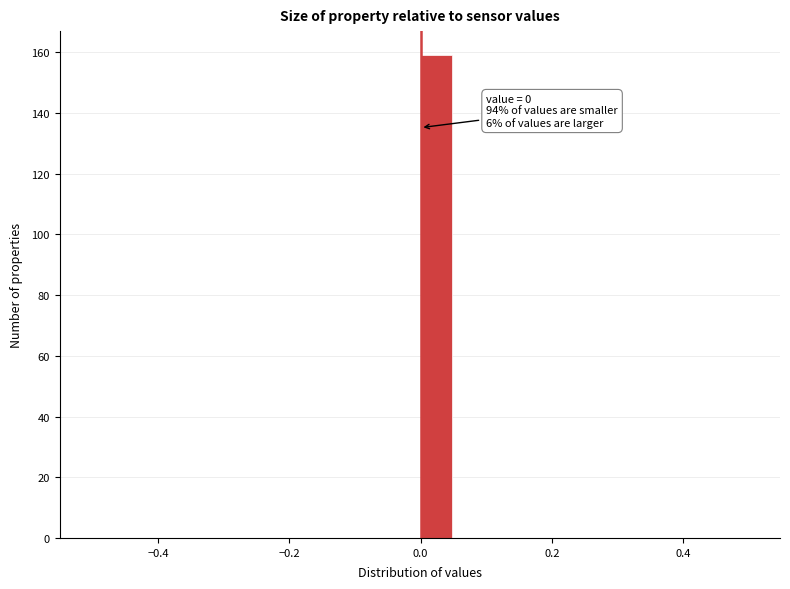

Read against the x-axis, roughly where is the centre of the tallest bar?

0.02